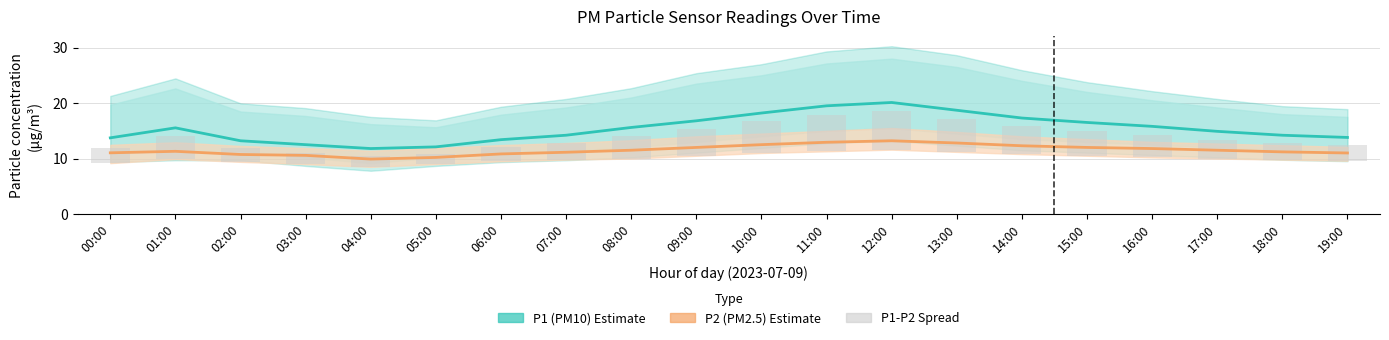

Reading left to right, transcribe all the data shown in this chart.

P1 (PM10) Estimate: 00:00=13.7	01:00=15.5	02:00=13.2	03:00=12.5	04:00=11.8	05:00=12.1	06:00=13.4	07:00=14.2	08:00=15.6	09:00=16.8	10:00=18.2	11:00=19.5	12:00=20.1	13:00=18.7	14:00=17.3	15:00=16.5	16:00=15.8	17:00=14.9	18:00=14.2	19:00=13.8
P2 (PM2.5) Estimate: 00:00=11.0	01:00=11.3	02:00=10.7	03:00=10.6	04:00=9.9	05:00=10.2	06:00=10.8	07:00=11.1	08:00=11.5	09:00=12.0	10:00=12.5	11:00=12.9	12:00=13.2	13:00=12.8	14:00=12.3	15:00=12.0	16:00=11.8	17:00=11.5	18:00=11.2	19:00=11.0
P1-P2 difference: 00:00=2.7	01:00=4.2	02:00=2.5	03:00=1.9	04:00=1.9	05:00=1.9	06:00=2.6	07:00=3.1	08:00=4.1	09:00=4.8	10:00=5.7	11:00=6.6	12:00=6.9	13:00=5.9	14:00=5.0	15:00=4.5	16:00=4.0	17:00=3.4	18:00=3.0	19:00=2.8